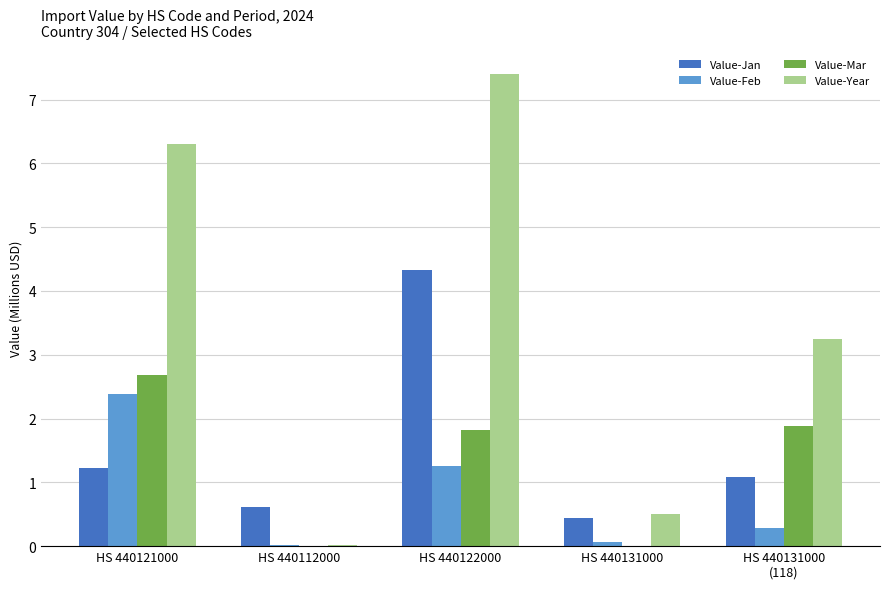

What is the spread (max minus min) of values at HS 440131000
(118)?

3.0